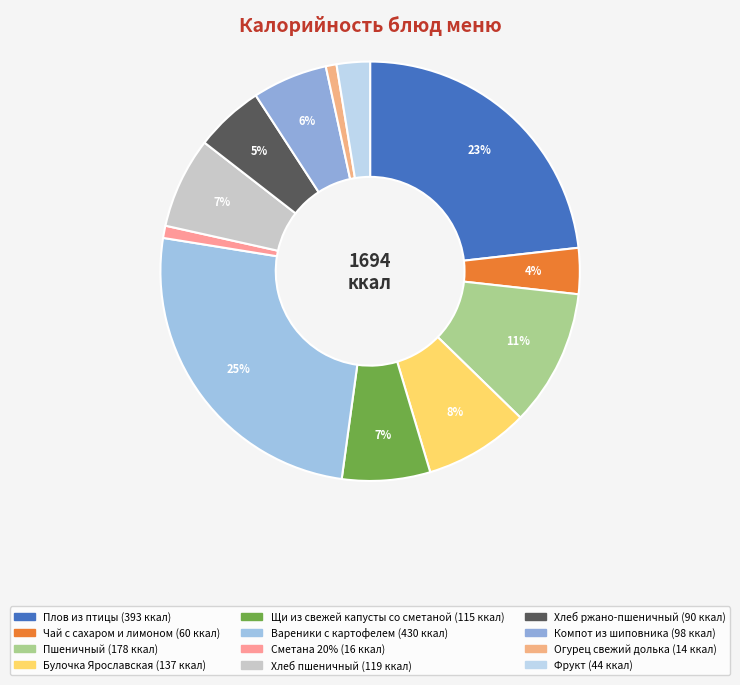

Rank the categories by value from lowest to highest.

Огурец свежий долька, Сметана 20%, Фрукт, Чай с сахаром и лимоном, Хлеб ржано-пшеничный, Компот из шиповника, Щи из свежей капусты со сметаной, Хлеб пшеничный, Булочка Ярославская, Пшеничный, Плов из птицы, Вареники с картофелем